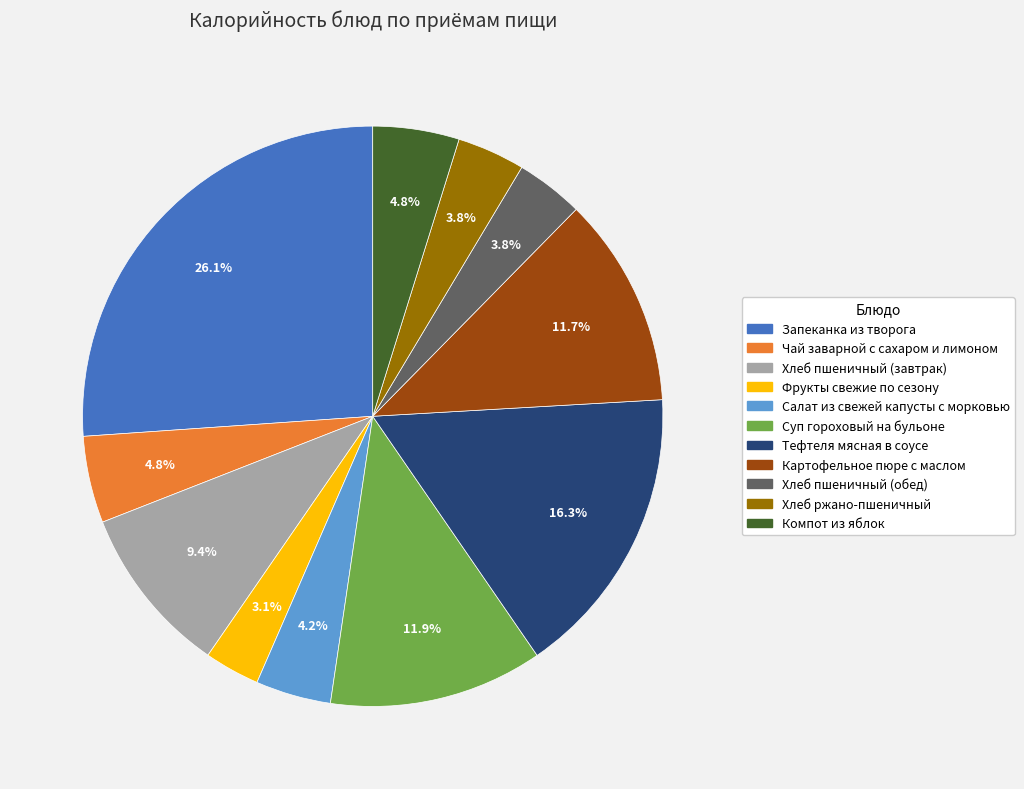

Which slice is the largest?

Запеканка из творога